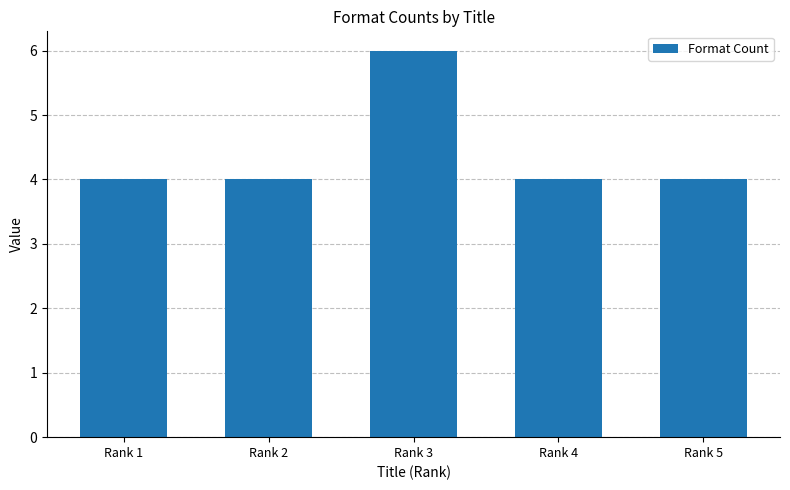

The chart shows a value of 4 at Rank 4. True or false?

True